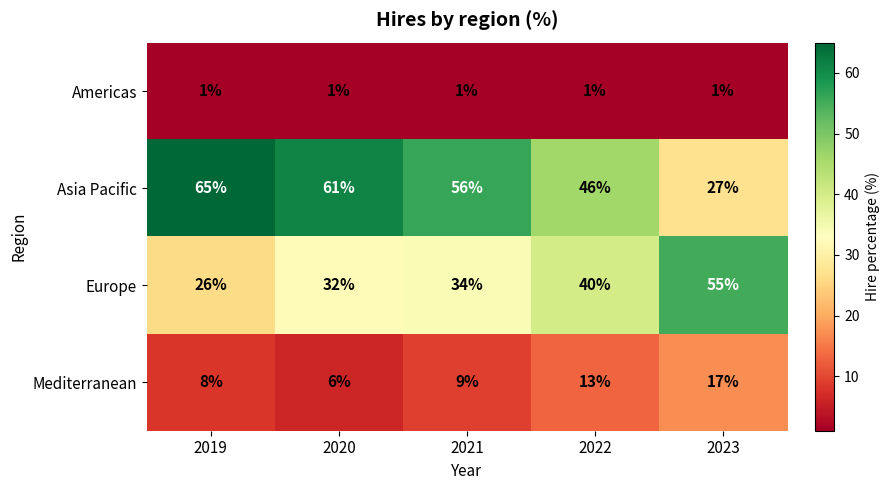

Reading left to right, list all the values displayed in this chart.

Americas: 2019=1	2020=1	2021=1	2022=1	2023=1
Asia Pacific: 2019=65	2020=61	2021=56	2022=46	2023=27
Europe: 2019=26	2020=32	2021=34	2022=40	2023=55
Mediterranean: 2019=8	2020=6	2021=9	2022=13	2023=17